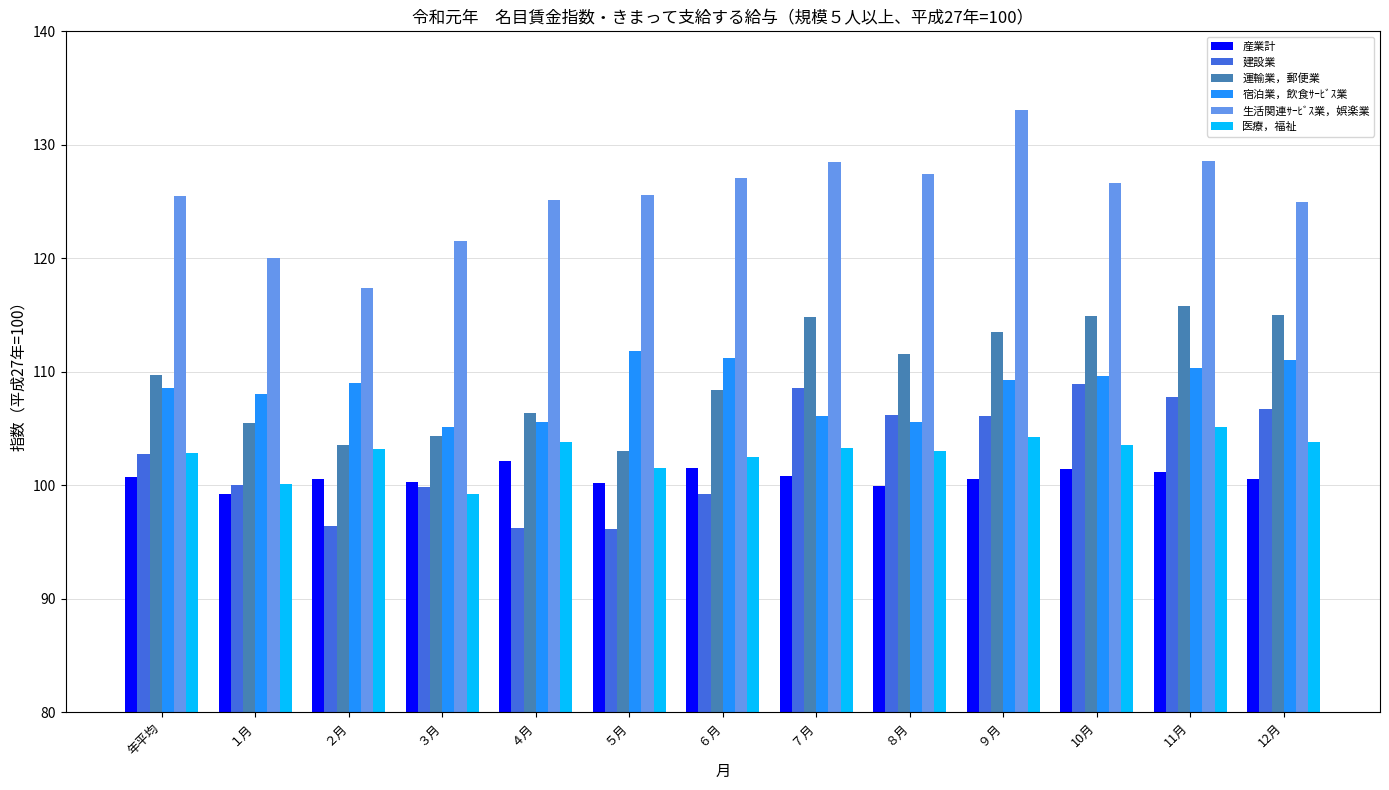

What is the label of the 6th bar from the left?

５月